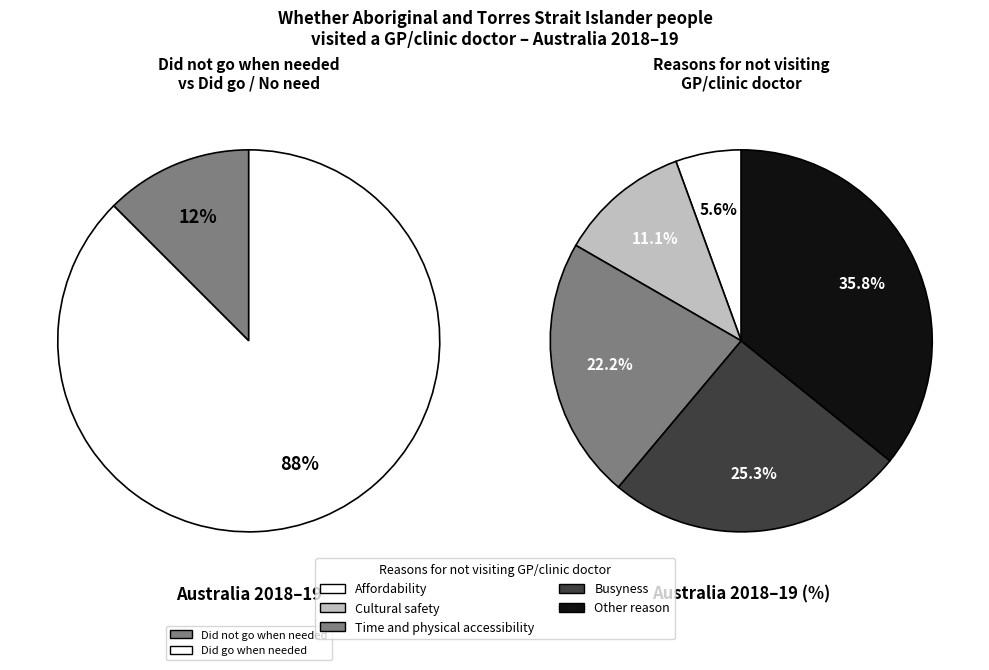

Which slice is the largest?

Did go when needed or did not have need